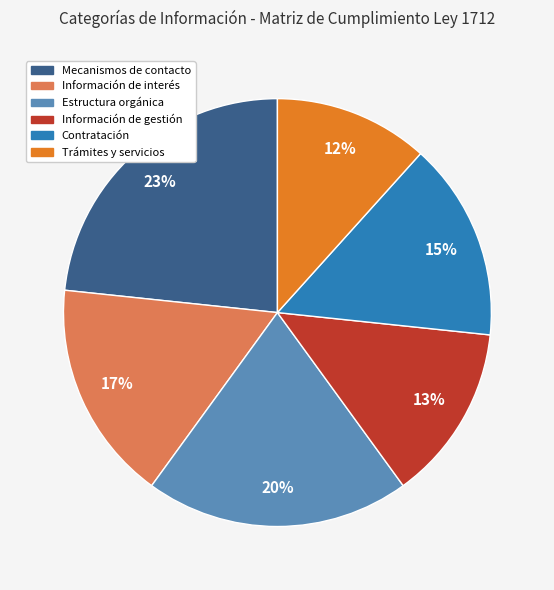

Count the number of slices in the pie.

6